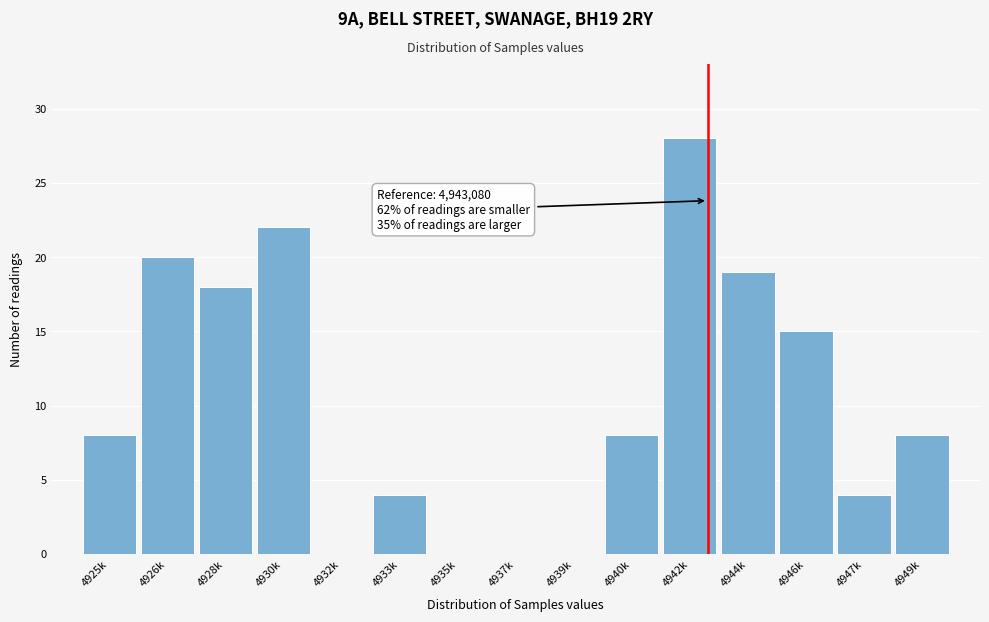

Reading left to right, what are all the values shown in this chart?

4925k=8	4926k=20	4928k=18	4930k=22	4932k=0	4933k=4	4935k=0	4937k=0	4939k=0	4940k=8	4942k=28	4944k=19	4946k=15	4947k=4	4949k=8